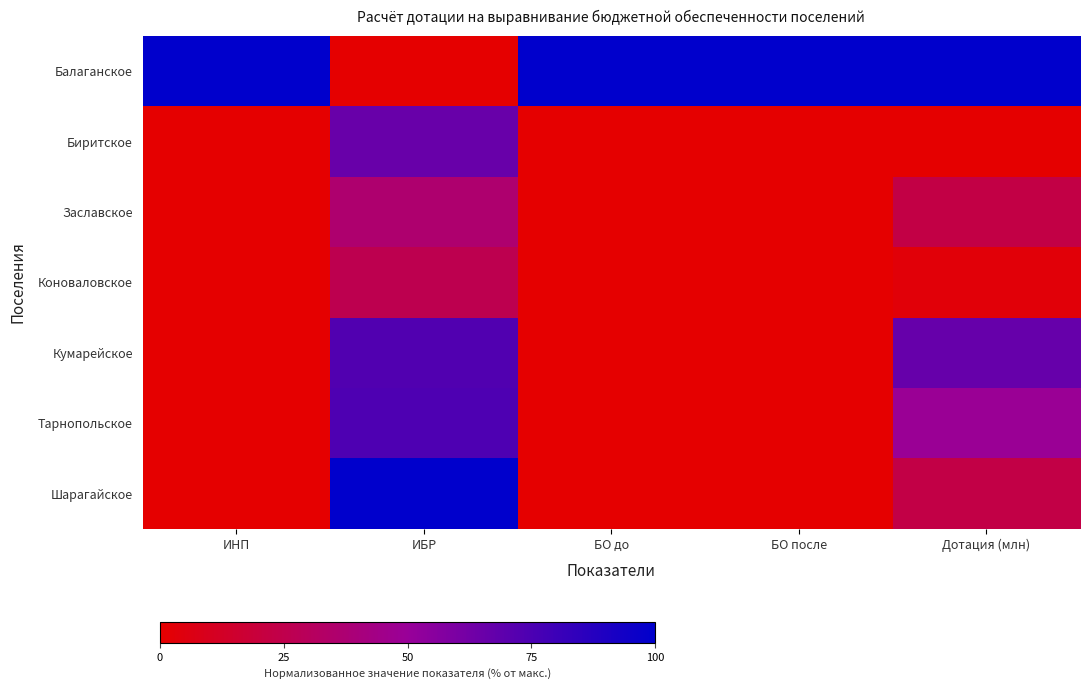

Which series has the widest spread of values?

Балаганское